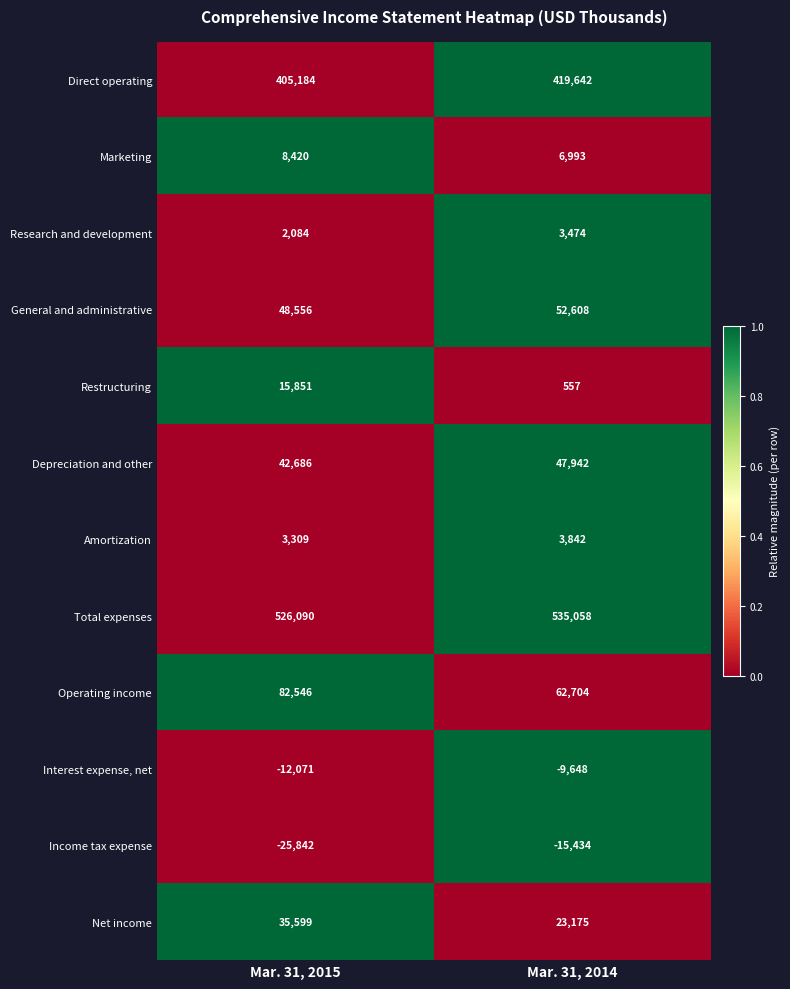

At which category is the sum across all series the highest?

Mar. 31, 2015